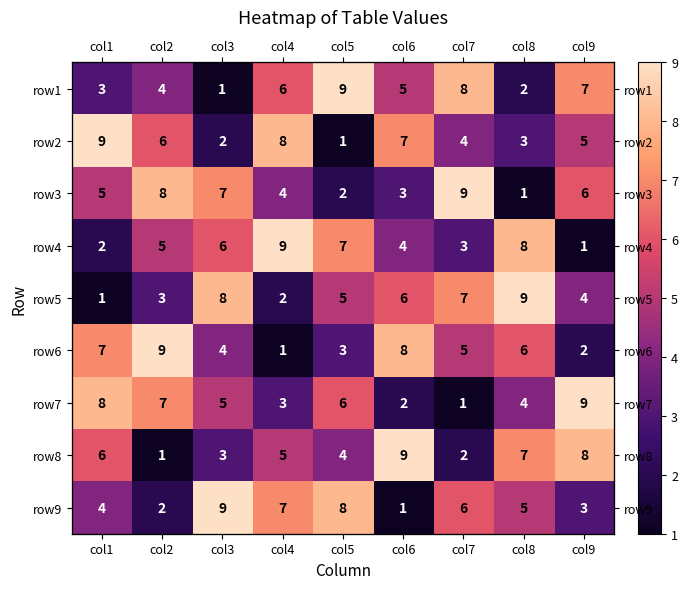

How many data points does each series have?

9